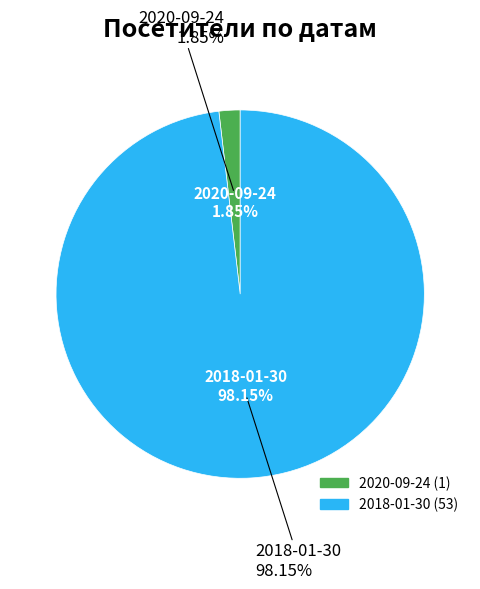

How many slices are in this pie chart?

2